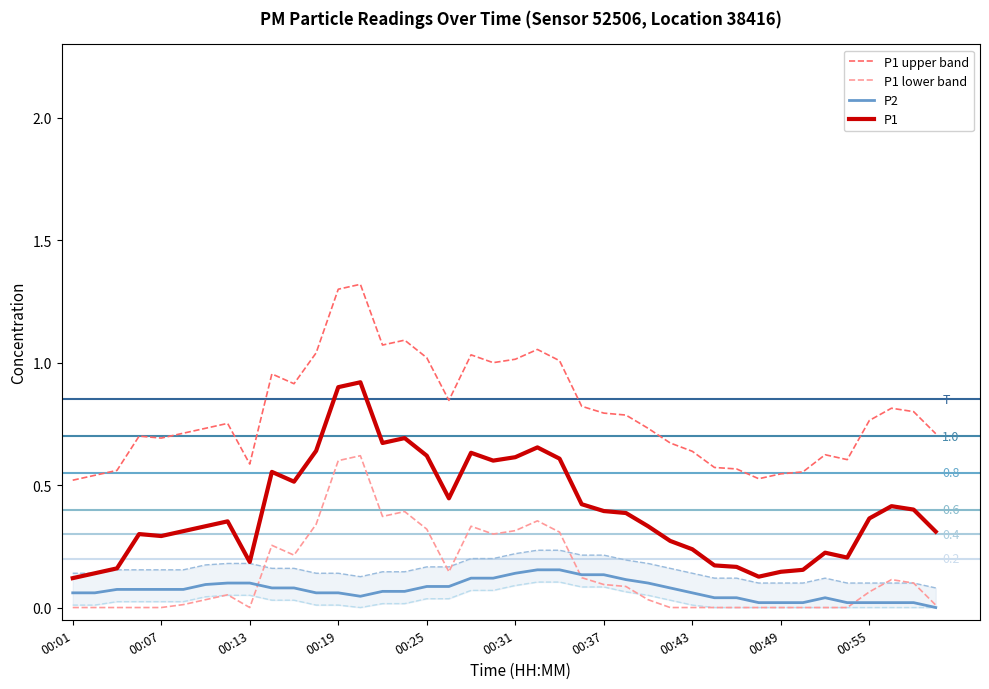

True or false: P1 upper band and P1 cross at least once.

False